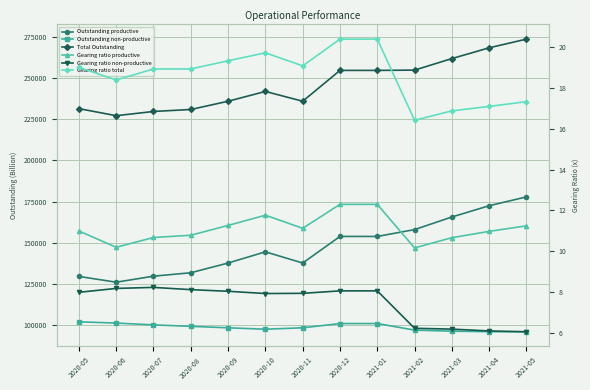

Between 2020-07 and 2020-10, which series saw the biggest shift?

Outstanding productive